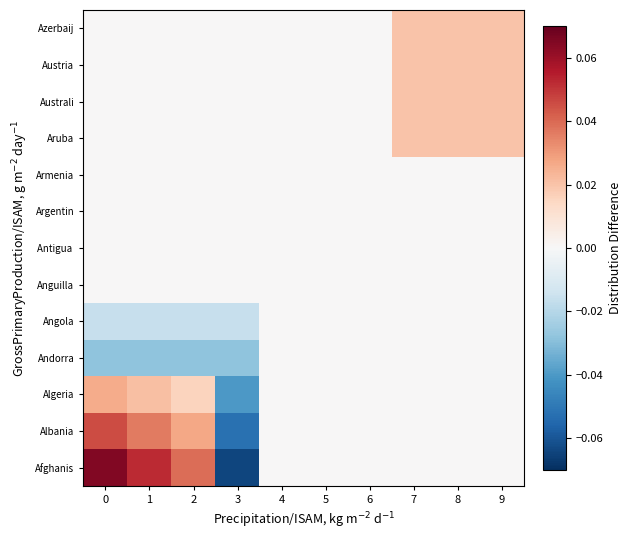

Rank the series at 4 from lowest to highest value.

Afghanis, Albania, Algeria, Andorra, Angola, Anguilla, Antigua, Argentin, Armenia, Aruba, Australi, Austria, Azerbaij